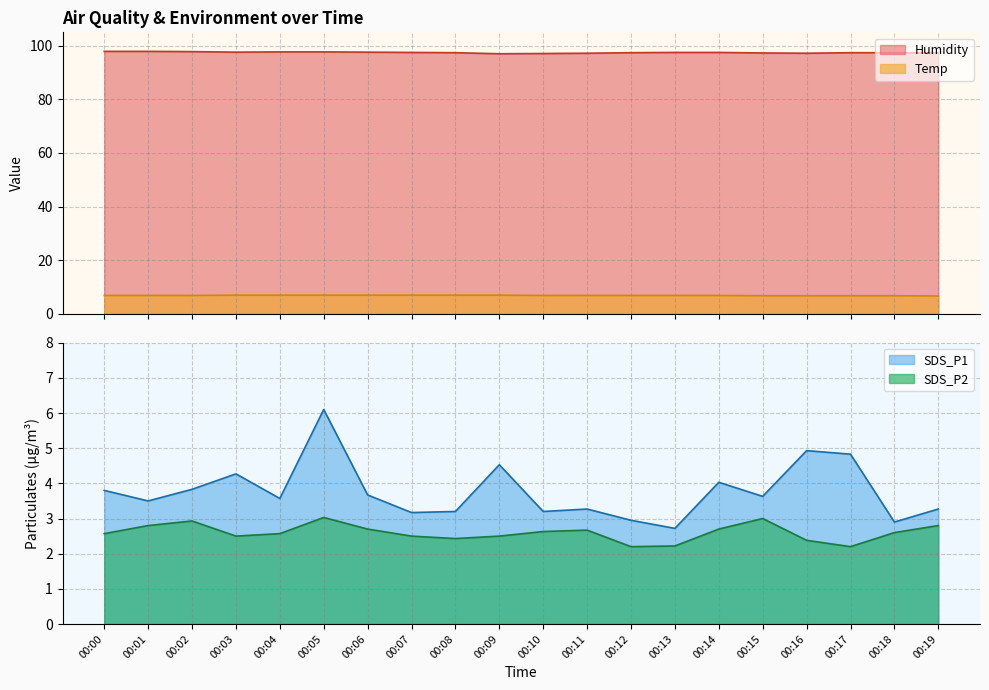

What are all the series names shown in the legend?

Temp, Humidity, SDS_P1, SDS_P2